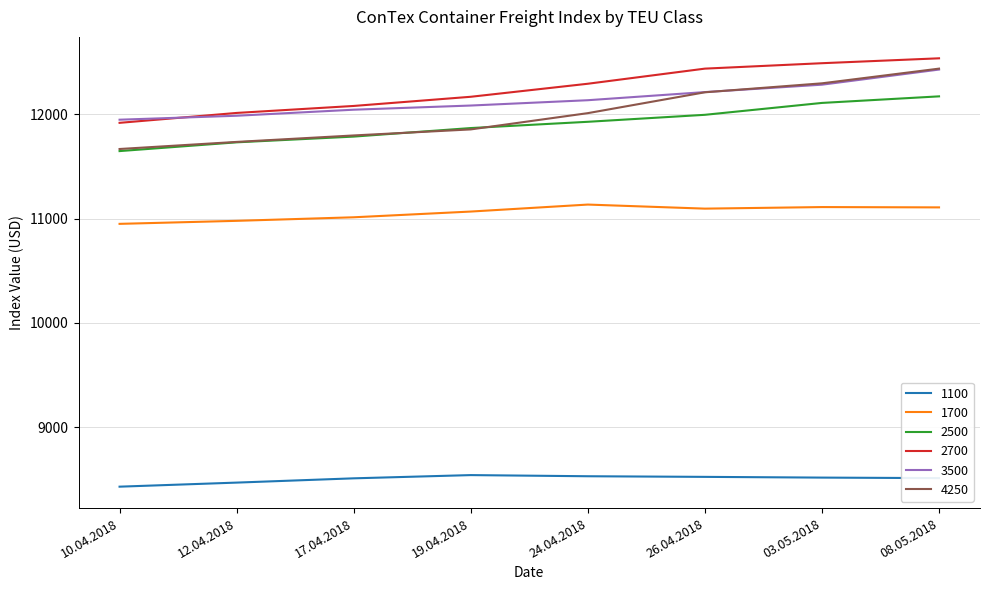

The 2500 series shows 11647 at 10.04.2018. True or false?

True